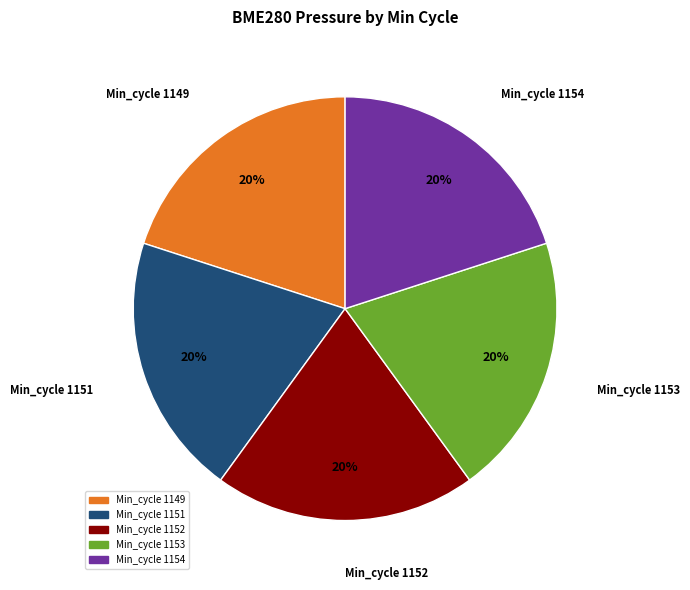

True or false: Min_cycle 1152 accounts for 20% of the total.

True